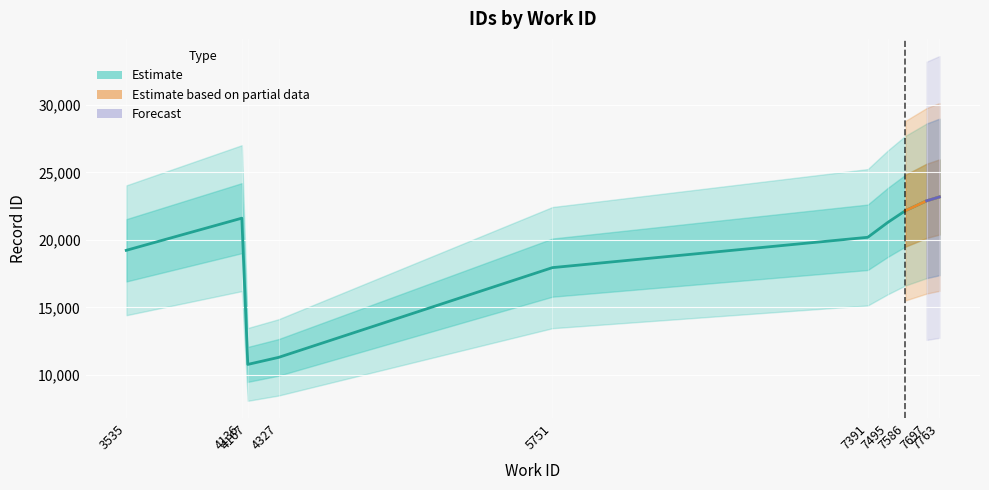

Which category has the highest value across all series?

7763